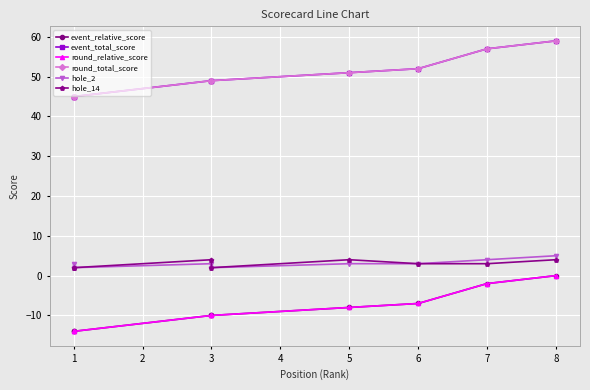

True or false: event_total_score and hole_14 cross at least once.

False